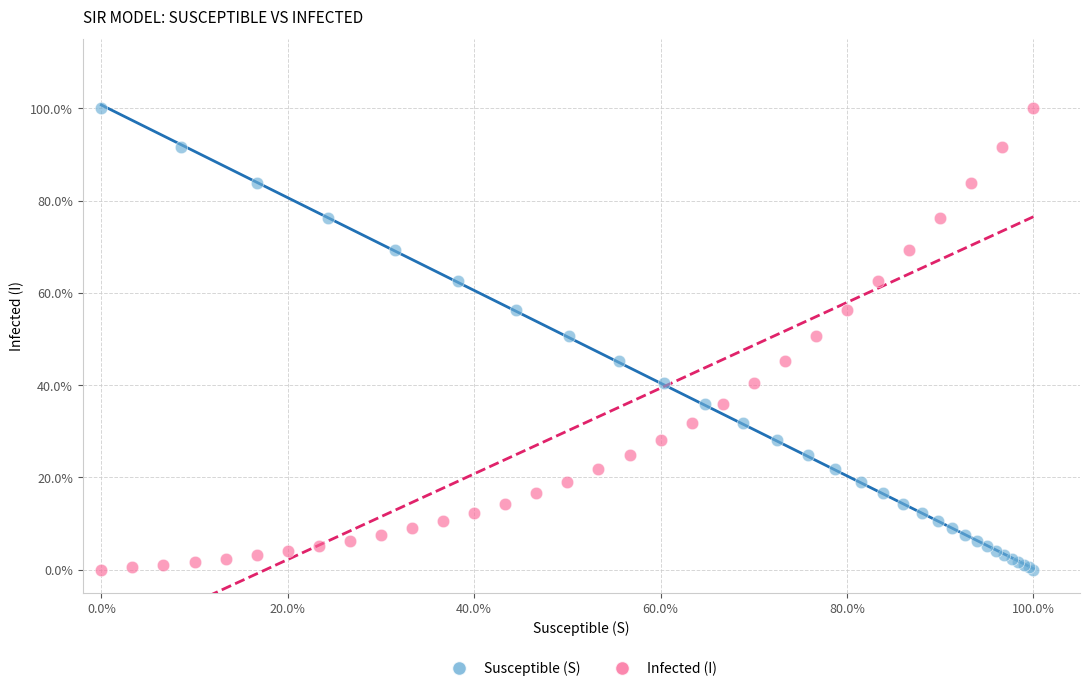

What are all the series names shown in the legend?

Susceptible (S), Infected (I)